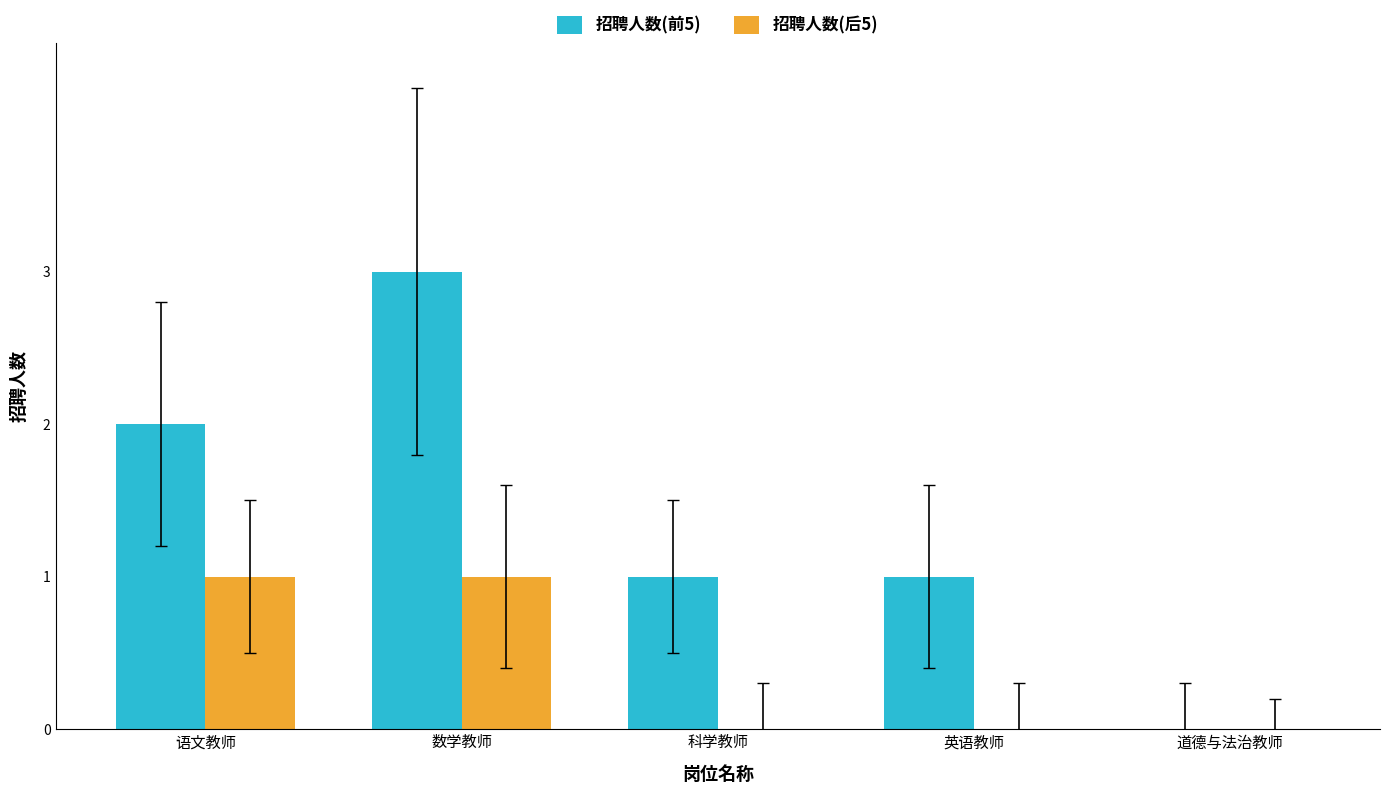

Reading left to right, what are all the values shown in this chart?

招聘人数(前5): 2	3	1	1	0
招聘人数(后5): 1	1	0	0	0